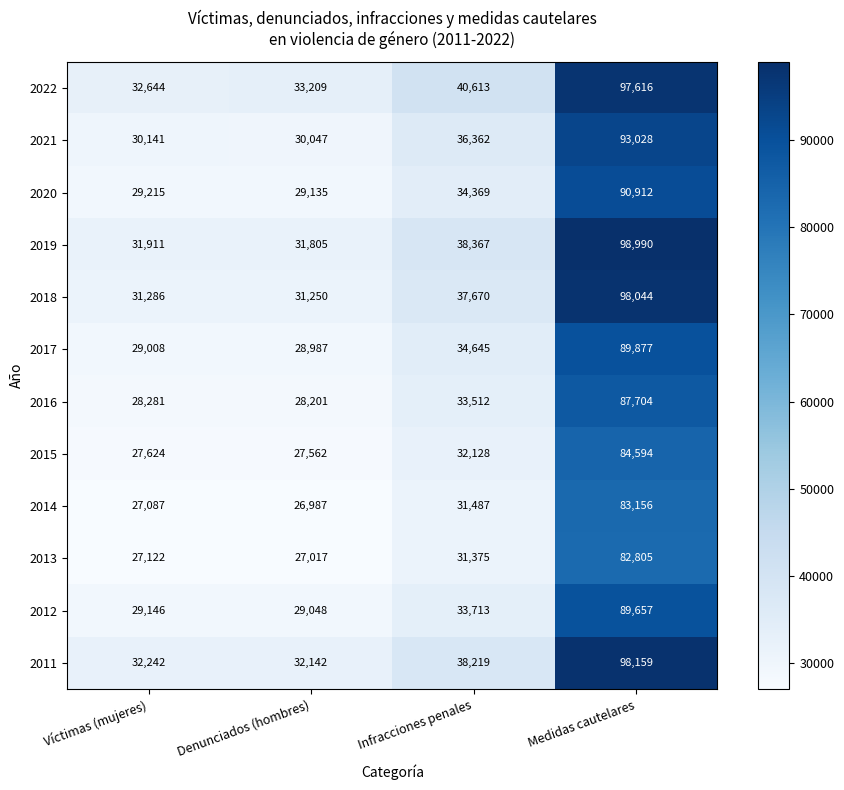

Which series has the largest total across all categories?

2022